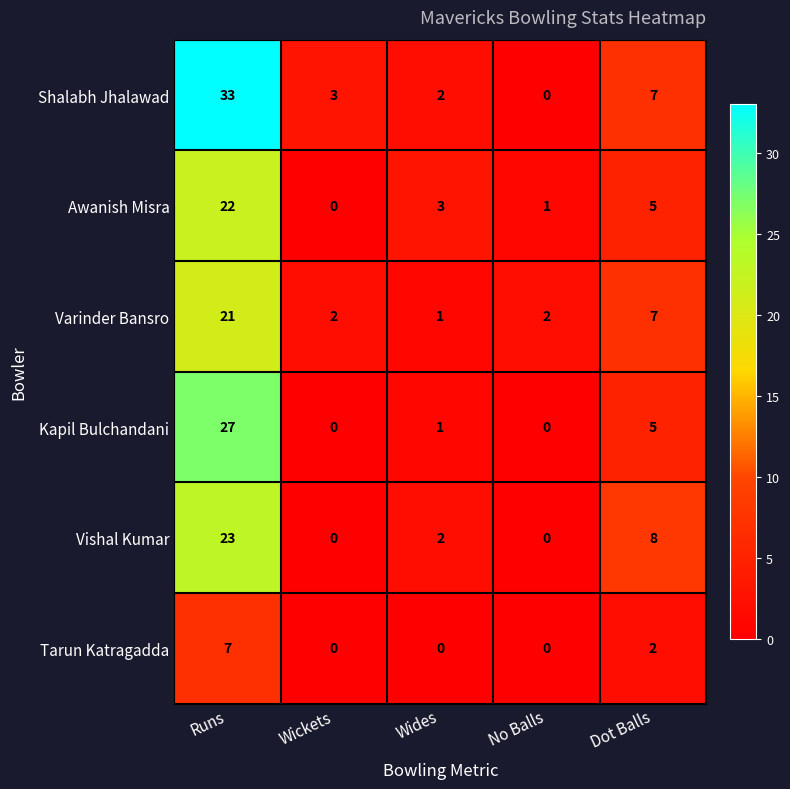

The Tarun Katragadda series shows 3 at Dot Balls. True or false?

False